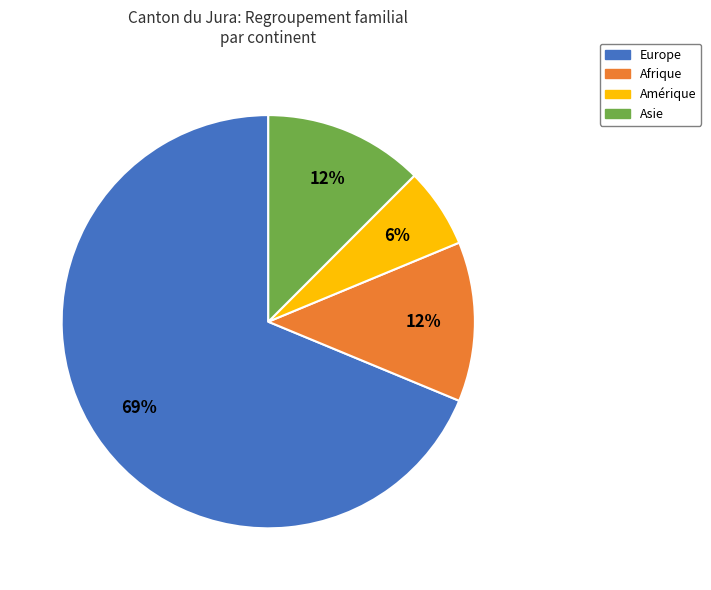

What is the largest slice in the pie chart?

Europe